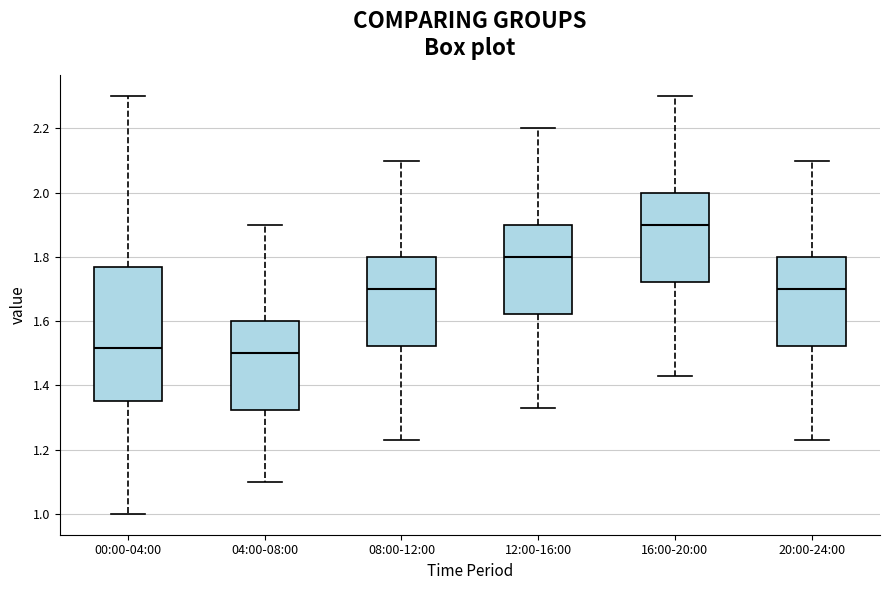

Where is the upper edge of the box for 16:00-20:00 on the y-axis? The values are not printed on the chart, so give them approximately, as read against the axis.

2.00